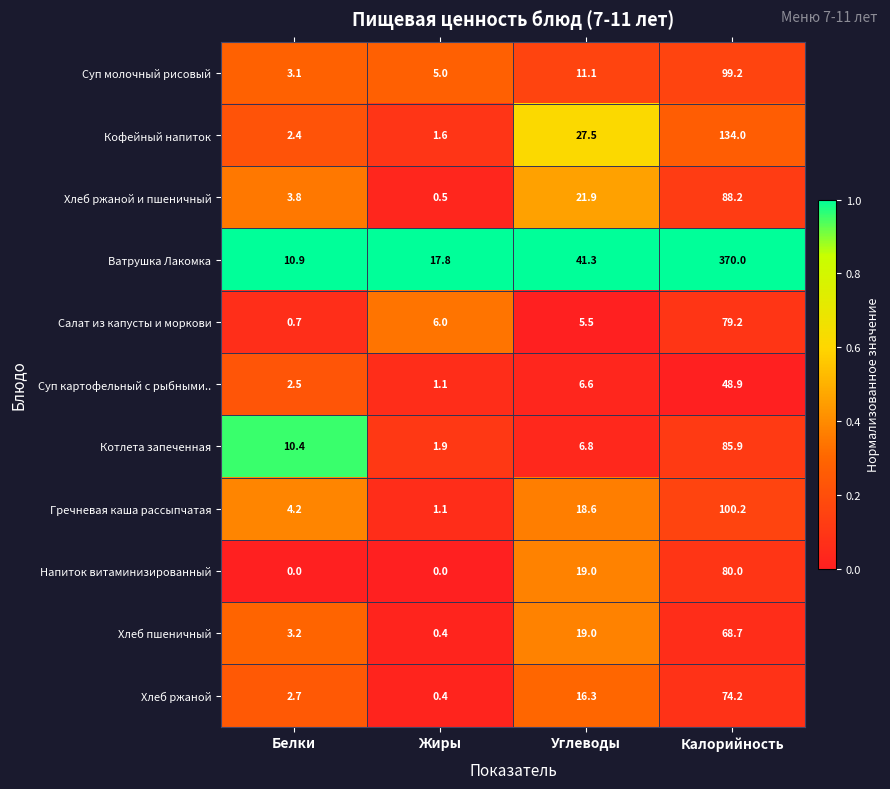

Which series changed the most between Углеводы and Калорийность?

Ватрушка Лакомка